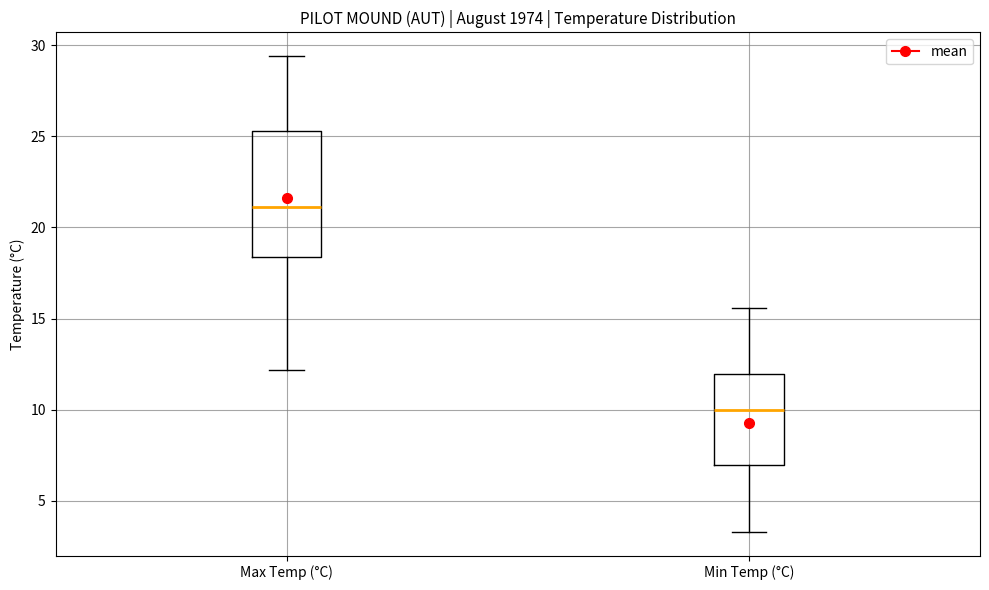

Reading left to right, read every box against the y-axis: the position of its median line, the range the box covers, and the ends of its whiskers. The values are not printed on the chart, so give them approximately, as read against the axis.

Max Temp (°C): median 21.0, box 18.5 to 25.5, whiskers 12.0 to 29.5
Min Temp (°C): median 10.0, box 7.0 to 12.0, whiskers 3.5 to 15.5